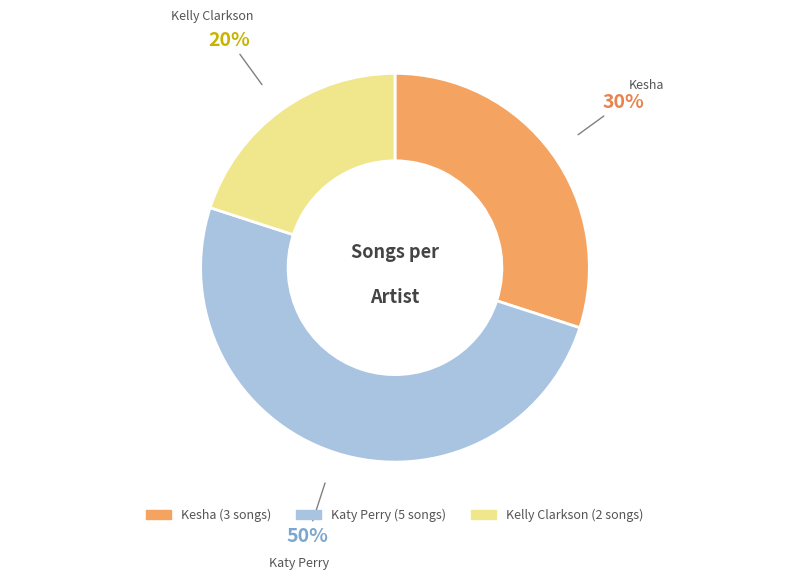

Count the number of slices in the pie.

3